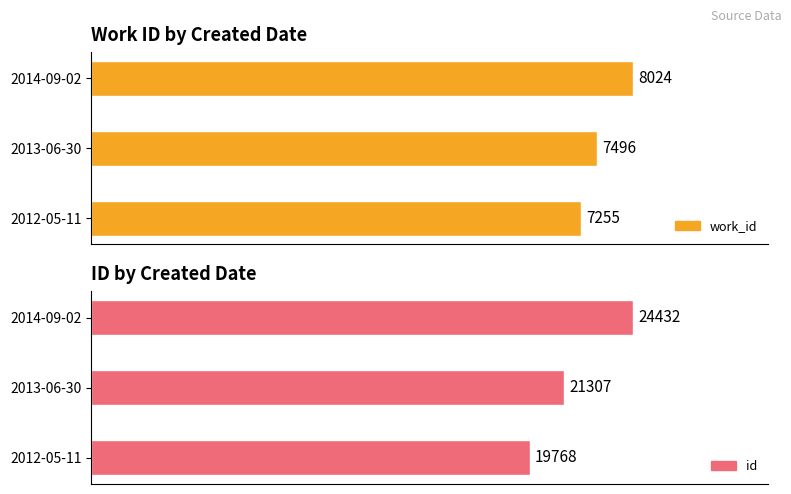

Reading left to right, transcribe all the data shown in this chart.

work_id: 2012-05-11=7255	2013-06-30=7496	2014-09-02=8024
id: 2012-05-11=19768	2013-06-30=21307	2014-09-02=24432